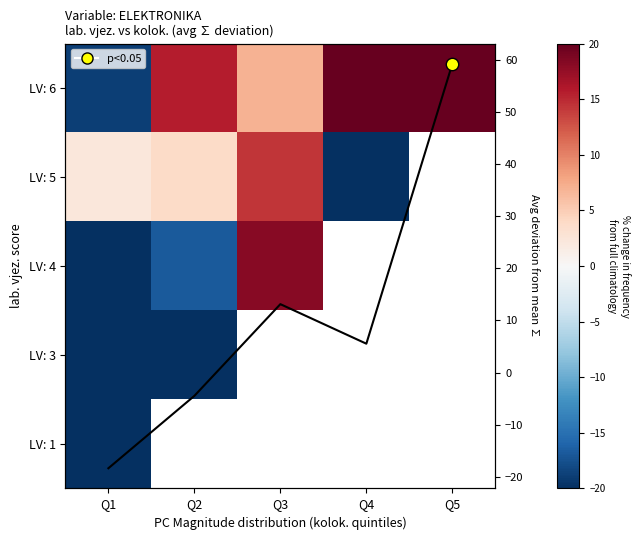

Rank the series by their maximum value, from lowest to highest.

LV: 1, LV: 3, LV: 5, LV: 4, LV: 6, avg diff